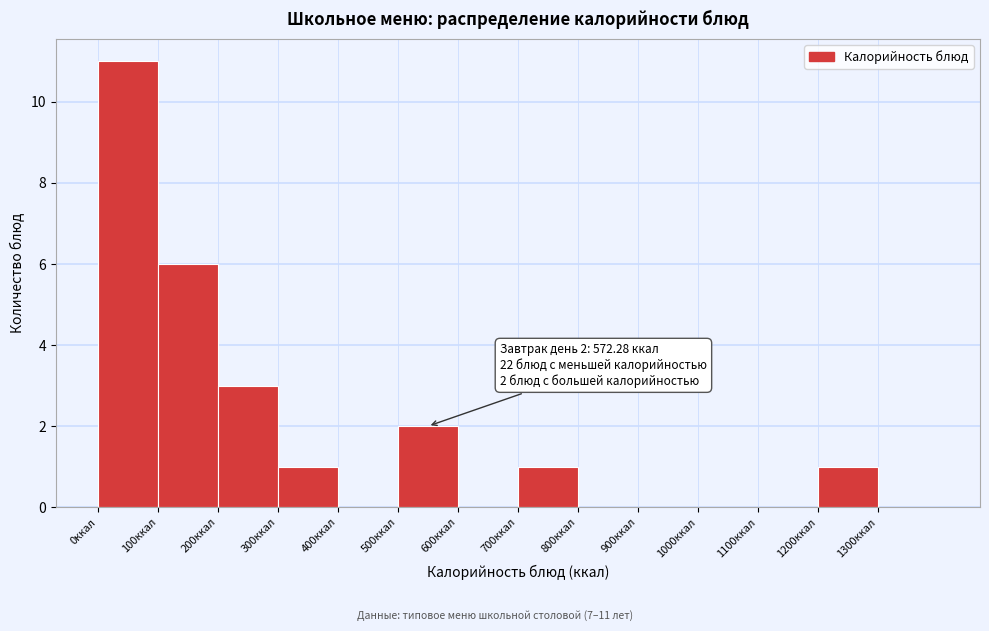

Over which range of the x-axis is the bar tallest?

0 to 100